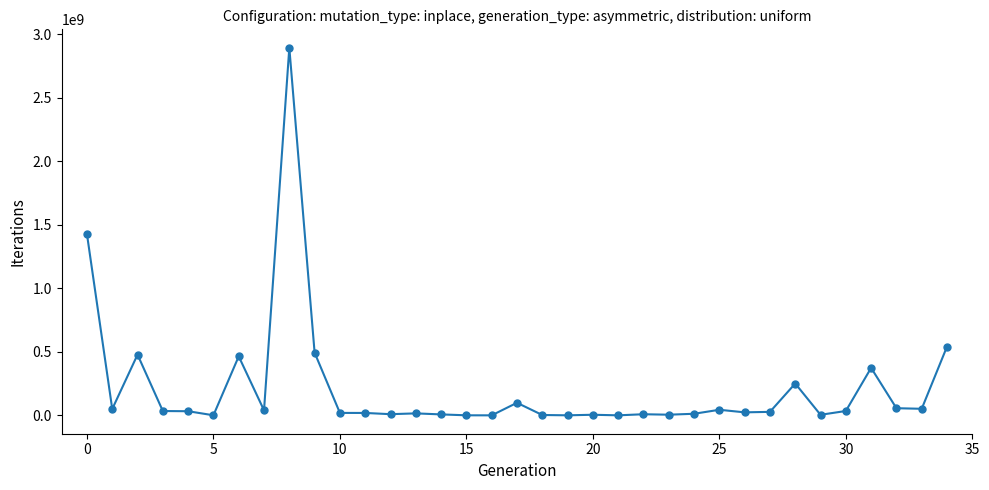

True or false: there are more than 2 points higher than both neighbors.

True